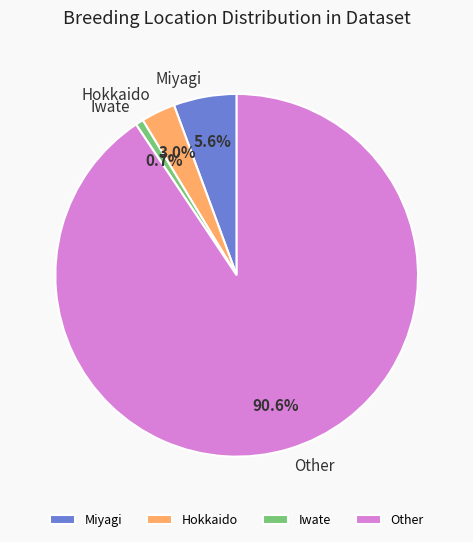

Combined, do Miyagi and Iwate account for over 50%?

No